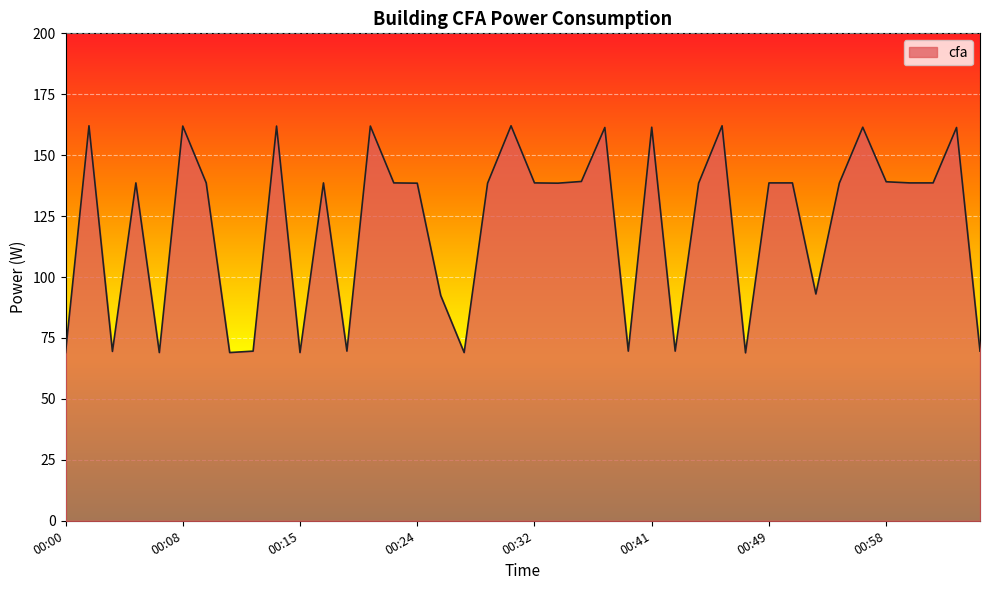

What is the difference between the maximum and minimum values?

93.2